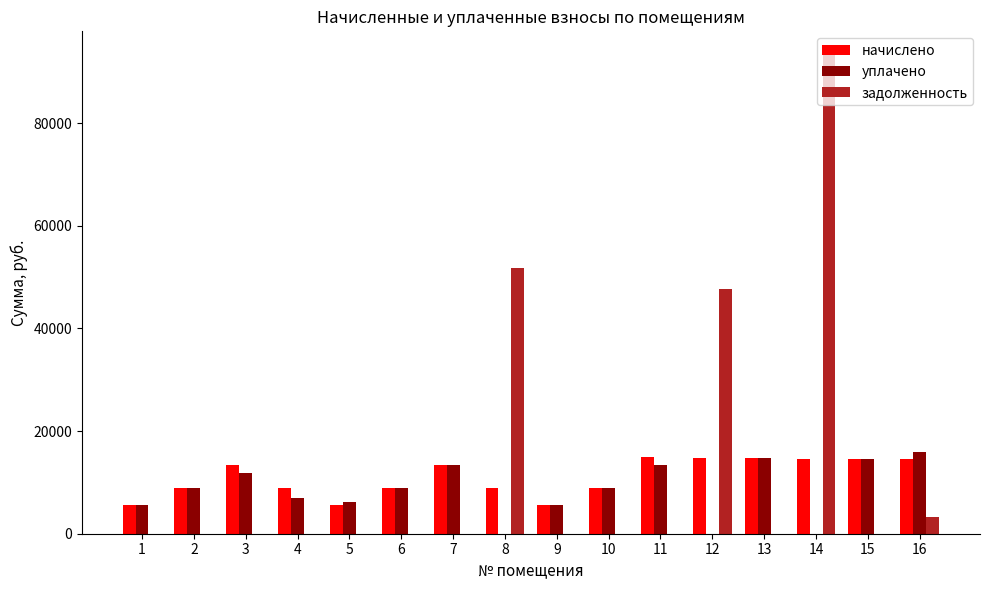

Does the chart contain stacked bars?

No